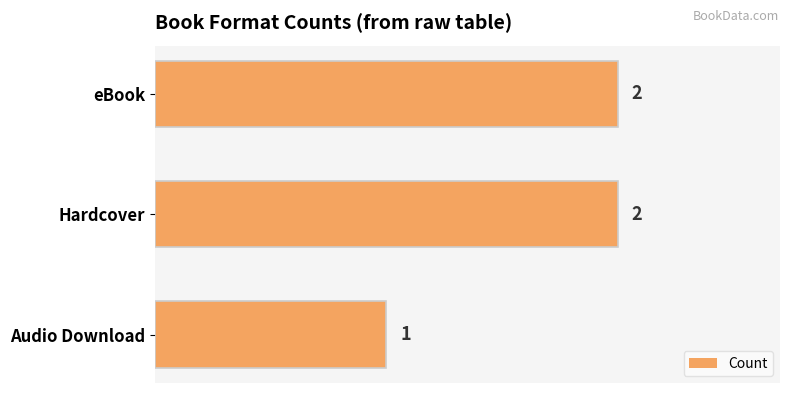

Reading top to bottom, list all the values displayed in this chart.

eBook=2	Hardcover=2	Audio Download=1